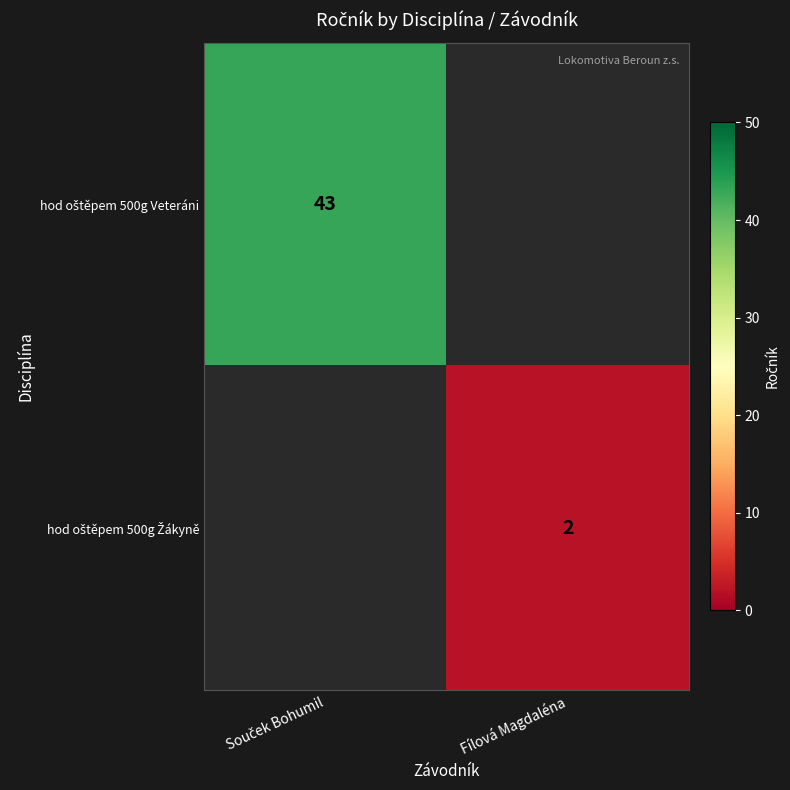

Is the value of hod oštěpem 500g Veteráni at Souček Bohumil greater than the value of hod oštěpem 500g Žákyně at Souček Bohumil?

No